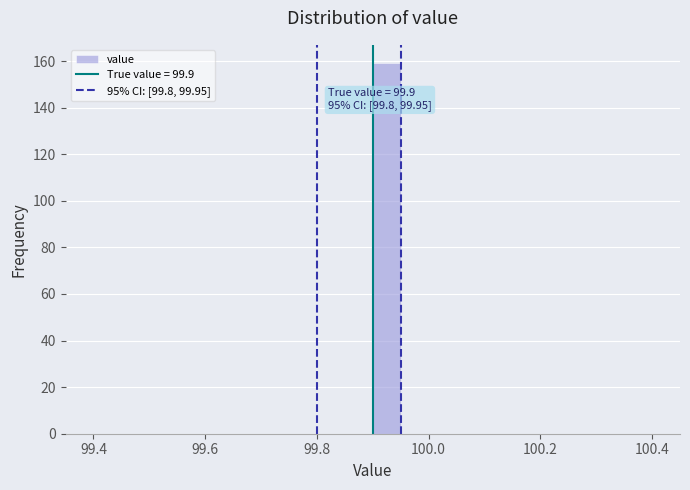

Read against the x-axis, roughly where is the centre of the tallest bar?

99.92